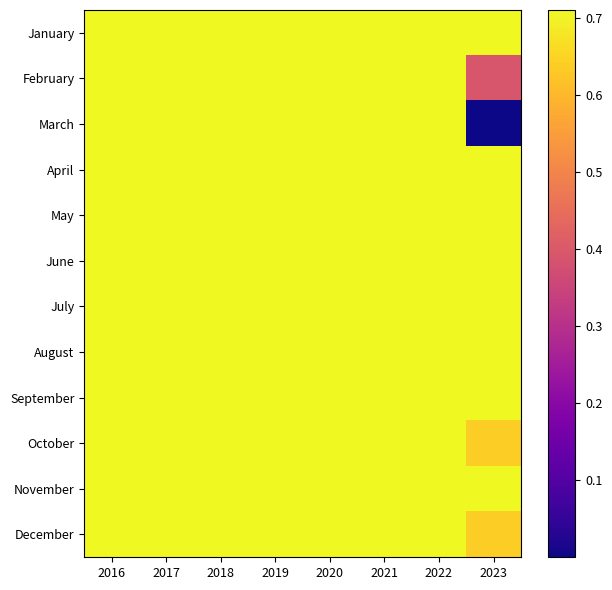

Which series has the largest range (max minus min)?

March